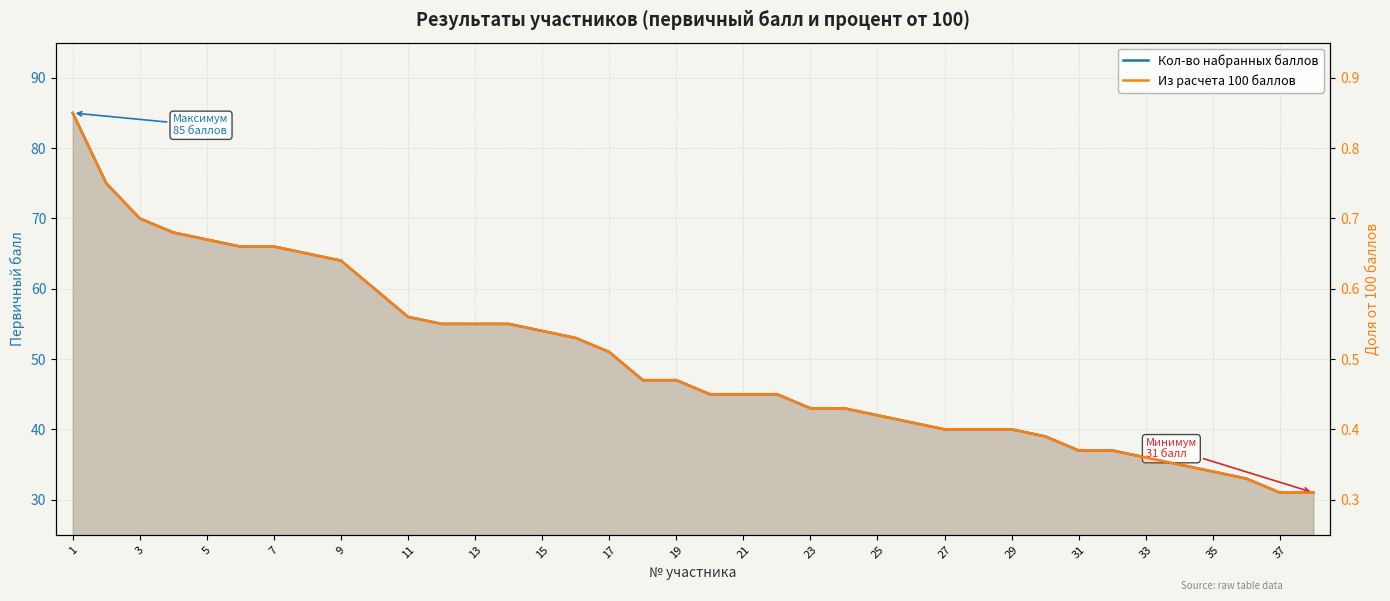

Reading left to right, list all the values displayed in this chart.

Кол-во набранных баллов: 85.0	75.0	70.0	68.0	67.0	66.0	66.0	65.0	64.0	60.0	56.0	55.0	55.0	55.0	54.0	53.0	51.0	47.0	47.0	45.0	45.0	45.0	43.0	43.0	42.0	41.0	40.0	40.0	40.0	39.0	37.0	37.0	36.0	35.0	34.0	33.0	31.0	31.0
Из расчета 100 баллов: 0.8	0.8	0.7	0.7	0.7	0.7	0.7	0.7	0.6	0.6	0.6	0.6	0.6	0.6	0.5	0.5	0.5	0.5	0.5	0.5	0.5	0.5	0.4	0.4	0.4	0.4	0.4	0.4	0.4	0.4	0.4	0.4	0.4	0.3	0.3	0.3	0.3	0.3